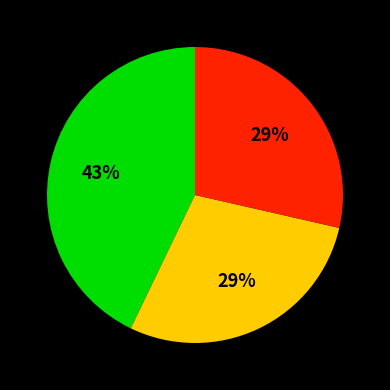

To the nearest percent, what is the average slice percentage?

33%